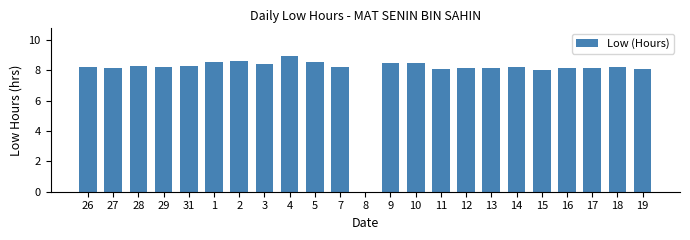

The value at 17 is 8.1. True or false?

True